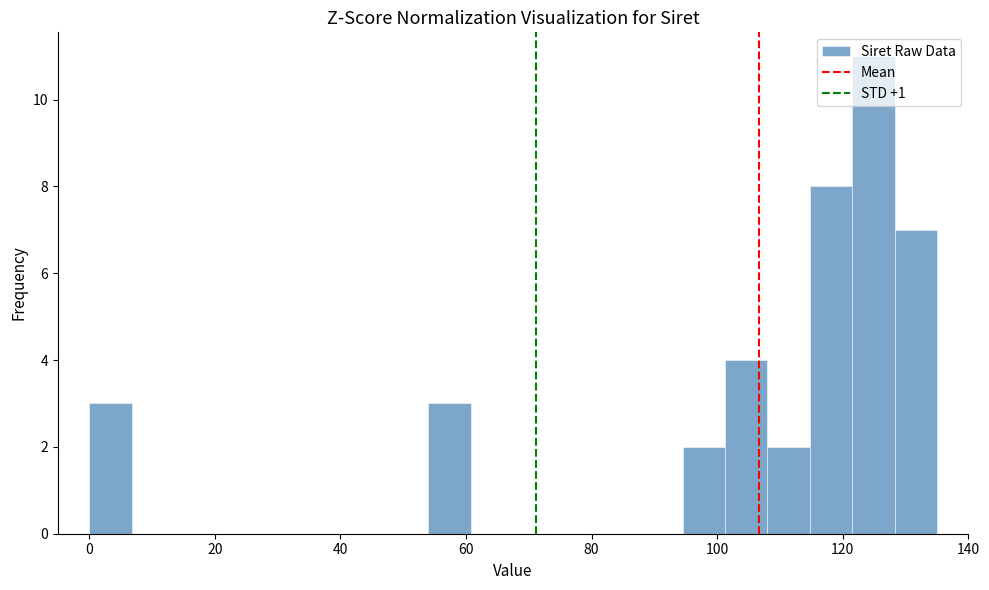

Around what value on the x-axis is the tallest bar? Give the approximate position of its centre, as read against the axis.

124